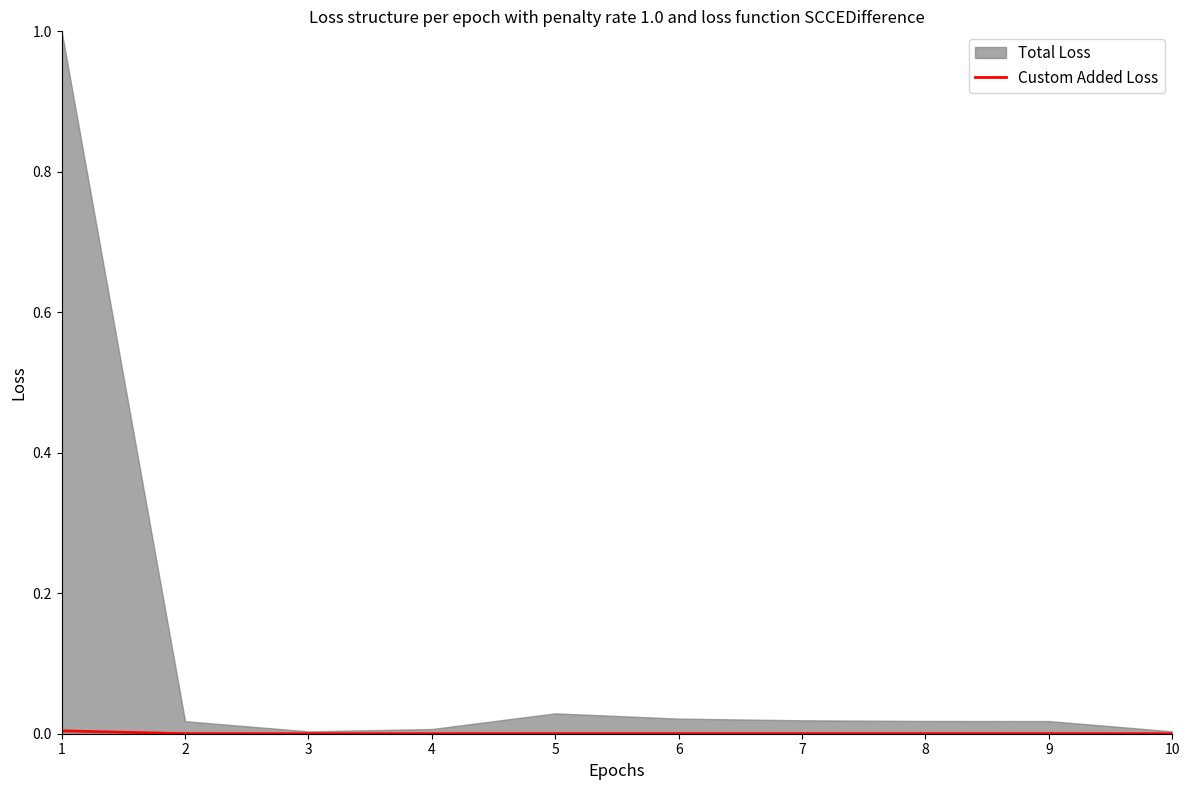

True or false: Custom Added Loss has a value of 0.0 at 1.

True